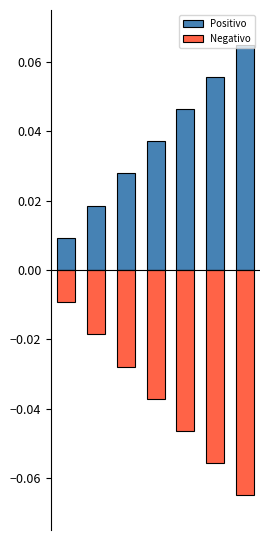

Between 0 and 1, which series saw the biggest shift?

Positivo